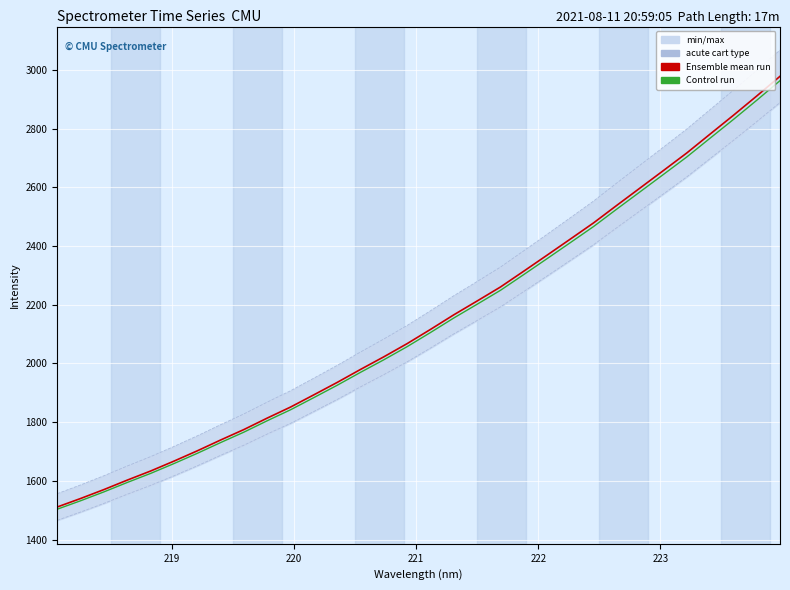

List the series in order of their overall mean, lowest first.

Control run, Ensemble mean run